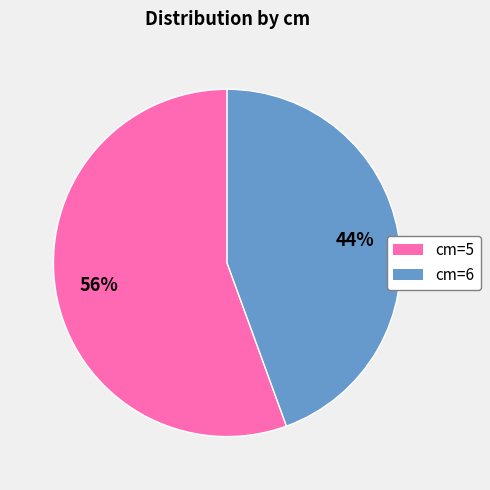

To the nearest percent, what portion does cm=6 represent?

44%